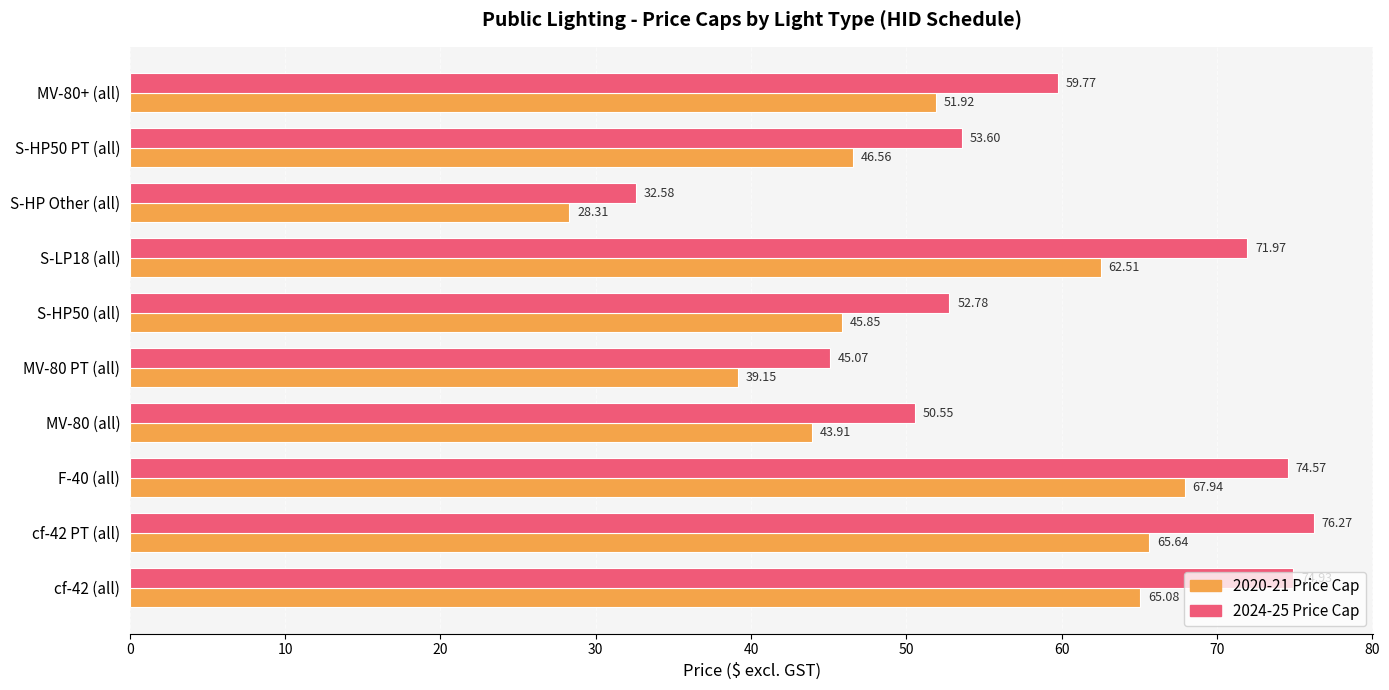

What is the difference between the highest and lowest values at MV-80 PT (all)?

5.9